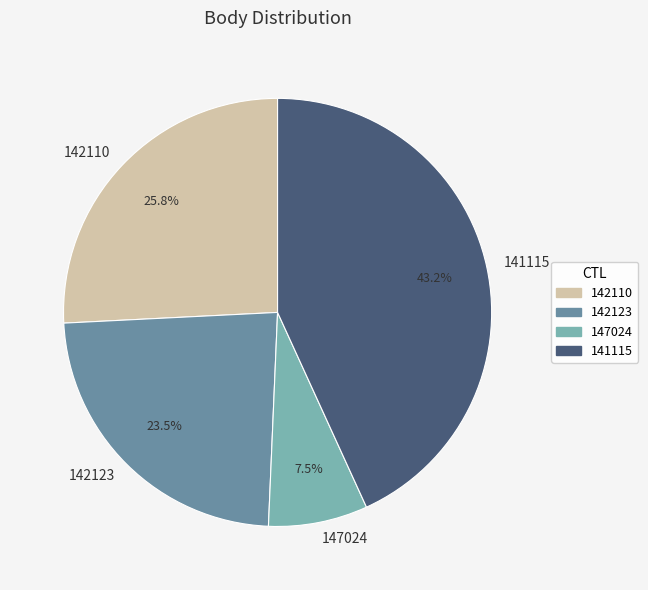

Do 147024 and 141115 together represent more than half of the pie?

Yes